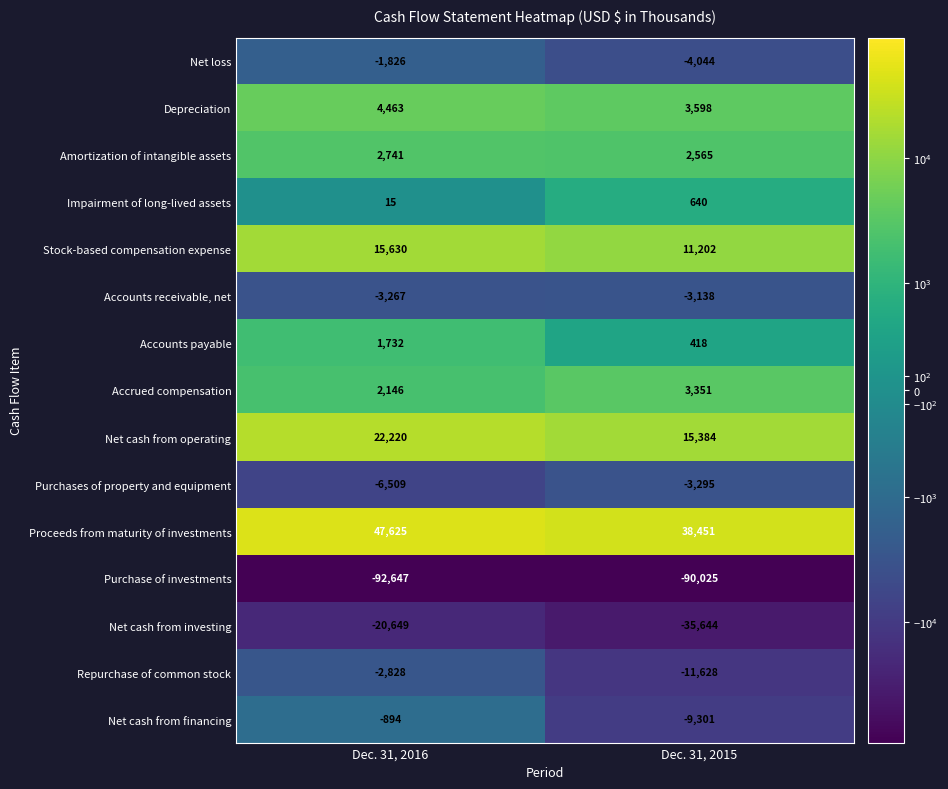

The value of Purchase of investments at Dec. 31, 2015 is -140605. True or false?

False